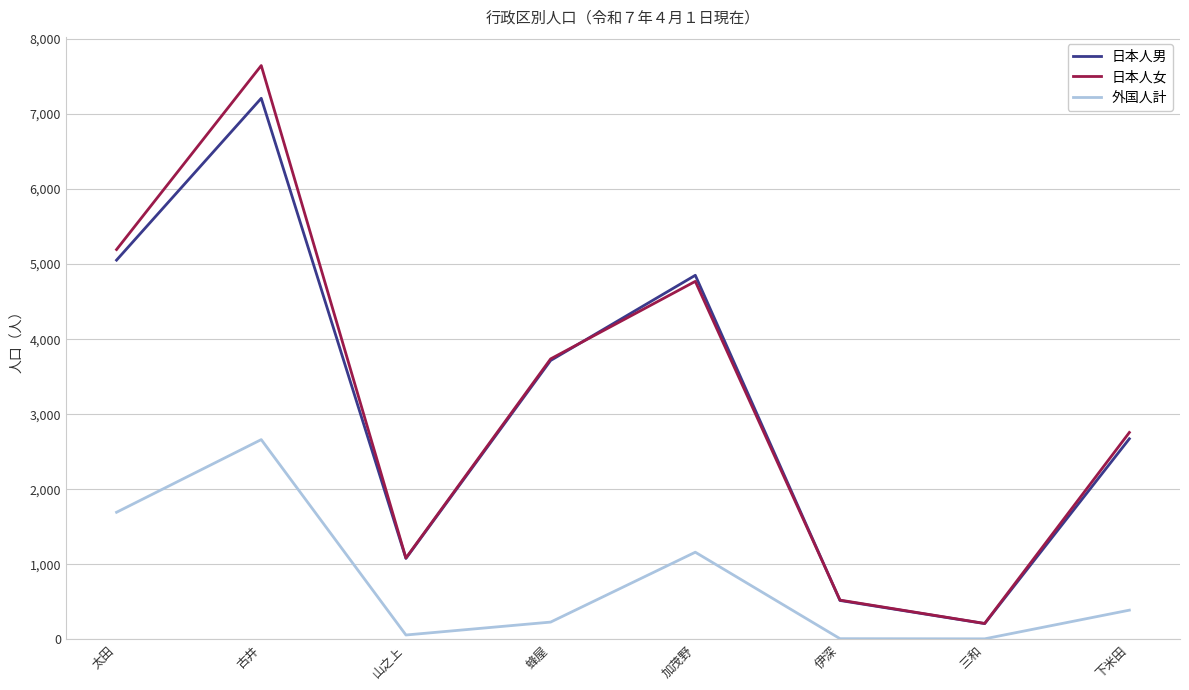

At how many categories does at least one series exceed 683?

6